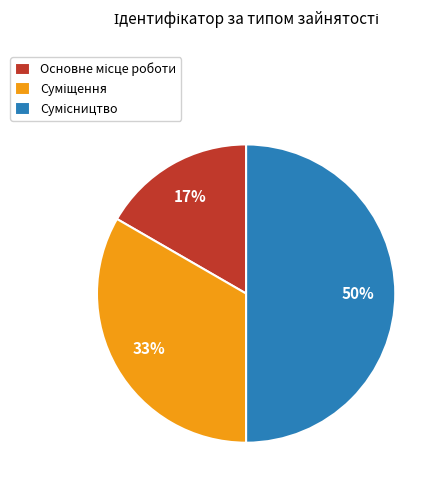

To the nearest percent, what is the average slice percentage?

33%